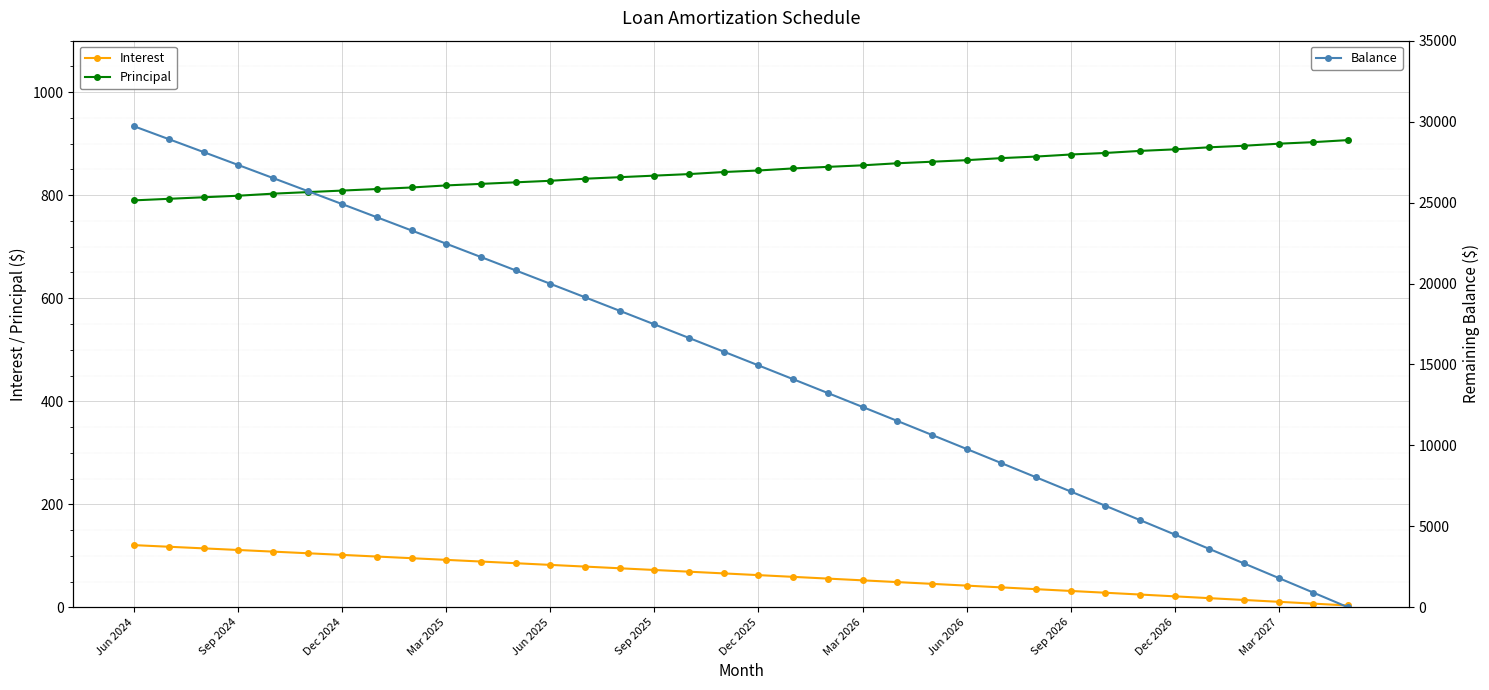

What is the minimum value for Principal?

790.0